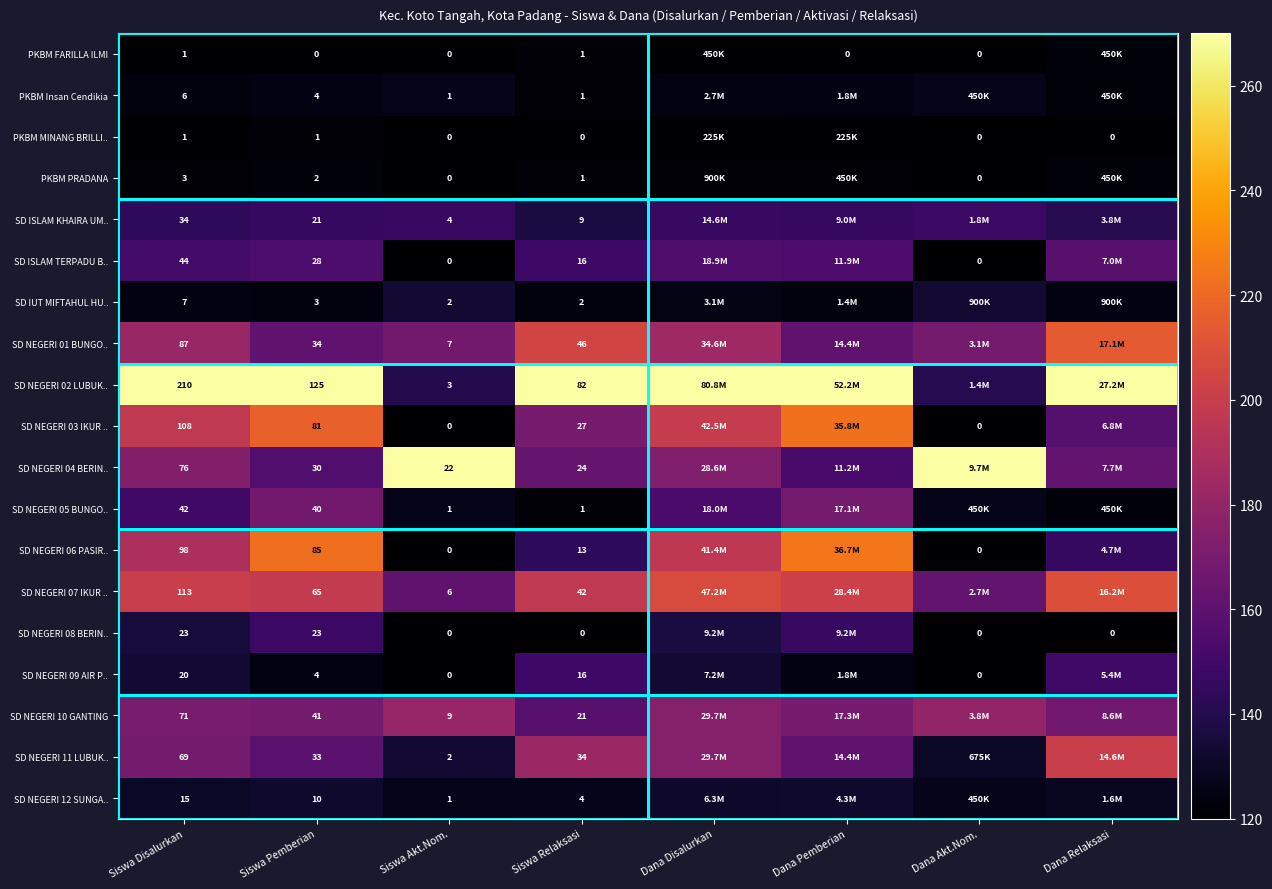

Count the number of data series in this chart.

19